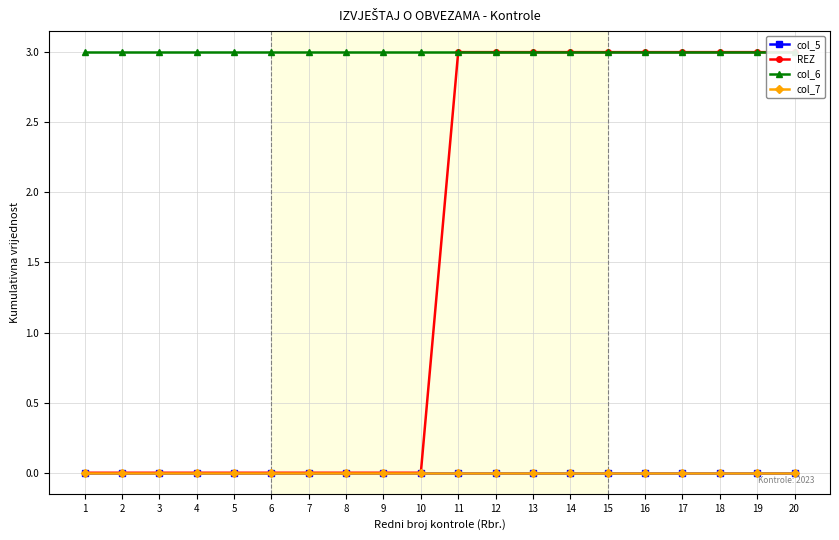

Count the number of categories in the chart.

20